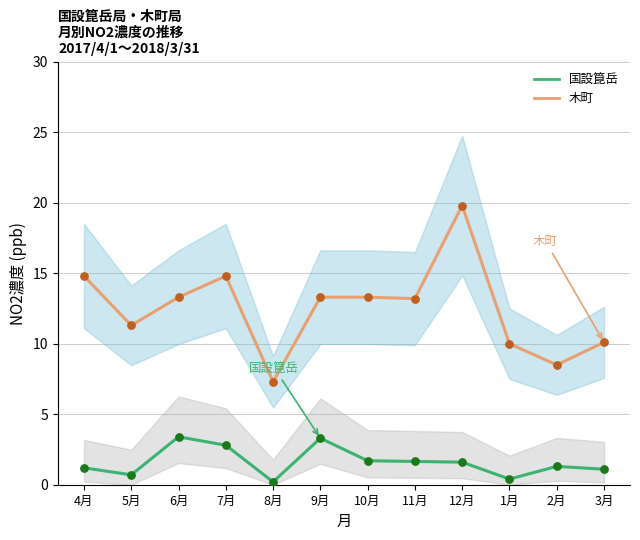

Which series contains the lowest Y value?

国設箟岳